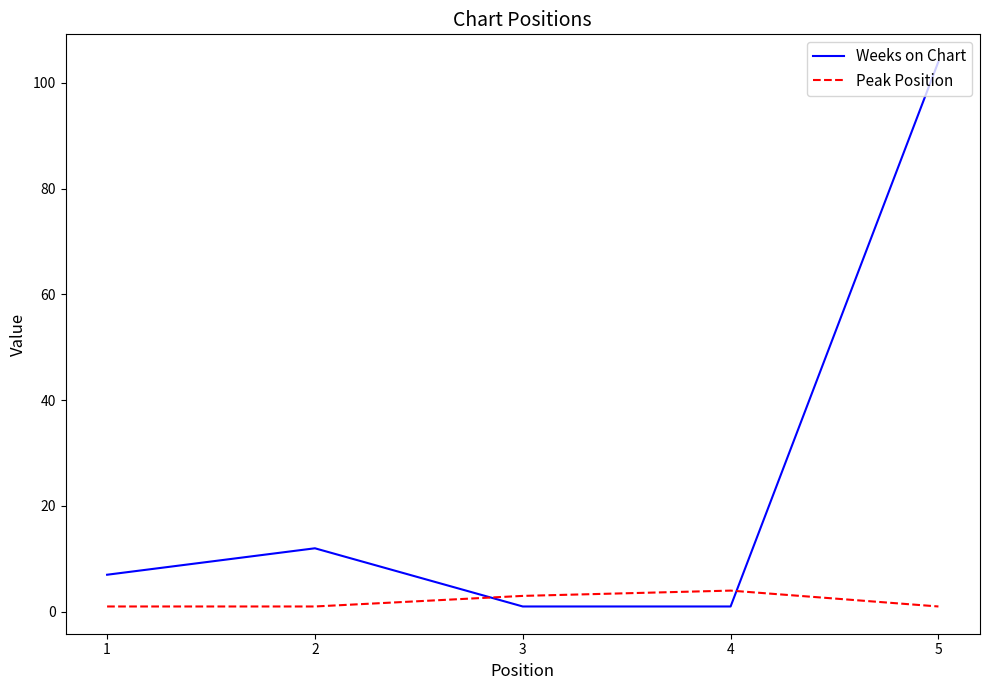

At which category does Weeks on Chart reach its first local peak?

2